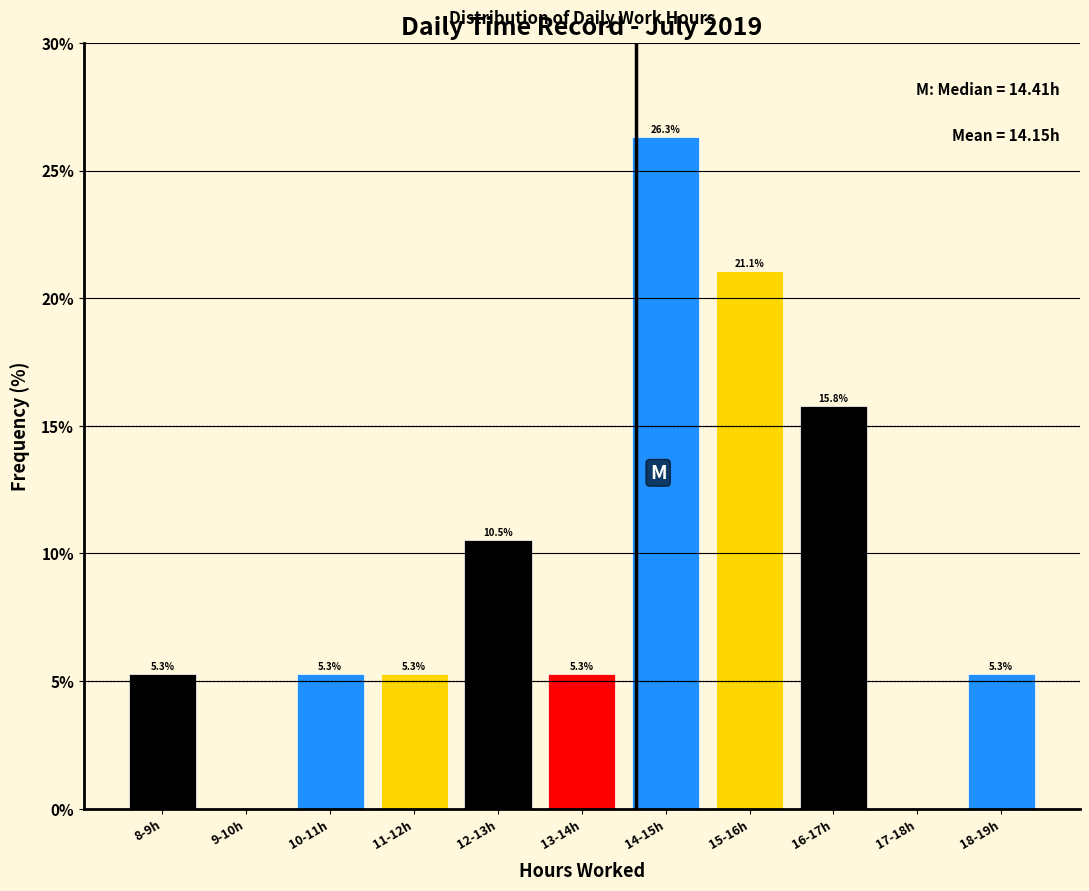

Reading left to right, list all the values displayed in this chart.

8-9h=5.3	9-10h=0.0	10-11h=5.3	11-12h=5.3	12-13h=10.5	13-14h=5.3	14-15h=26.3	15-16h=21.1	16-17h=15.8	17-18h=0.0	18-19h=5.3